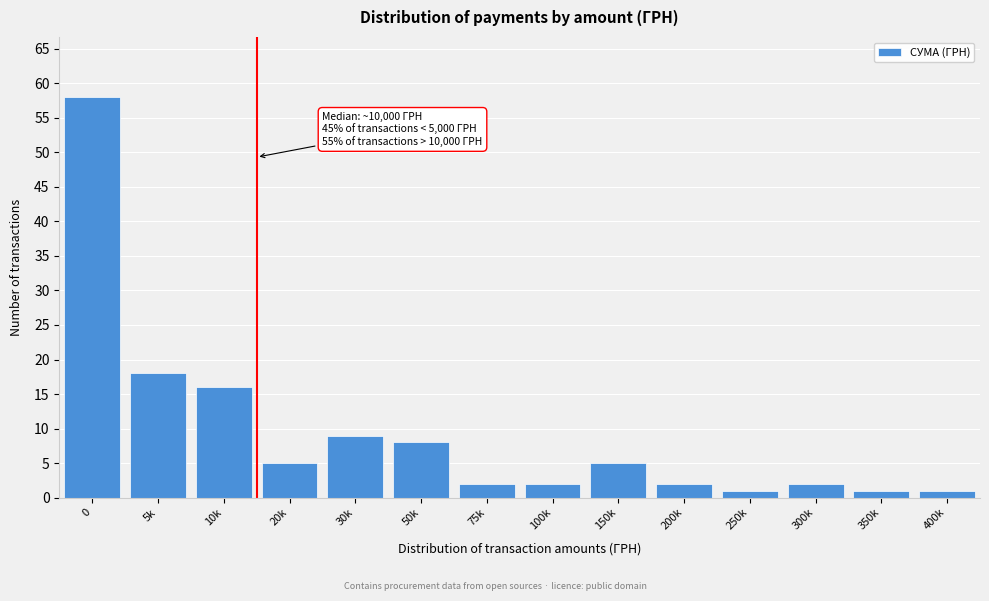

Reading right to left, transcribe all the data shown in this chart.

400k=1	350k=1	300k=2	250k=1	200k=2	150k=5	100k=2	75k=2	50k=8	30k=9	20k=5	10k=16	5k=18	0=58